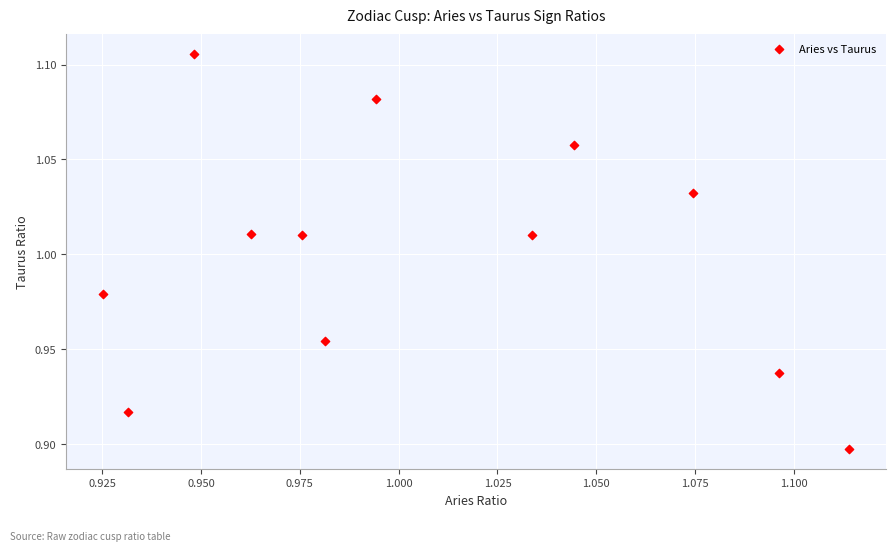

Count the number of points in this scatter plot.

12